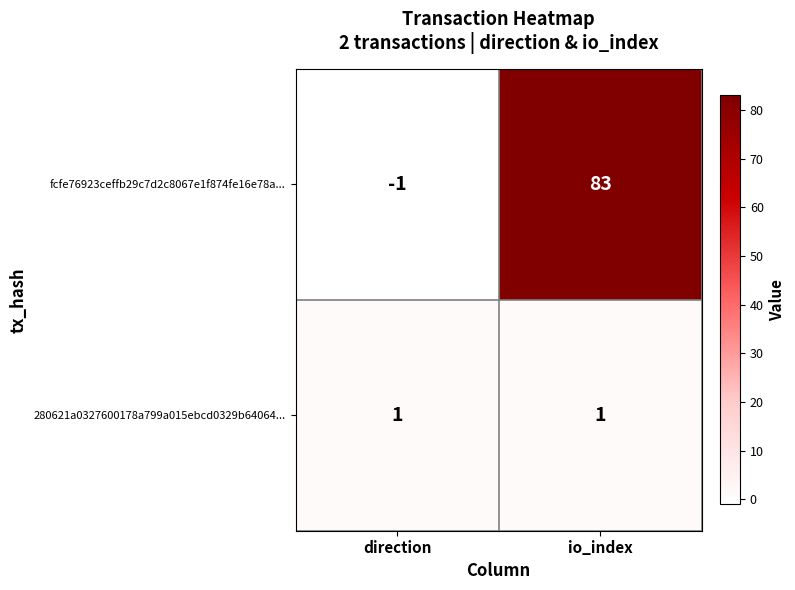

What is the difference between the highest and lowest values at direction?

2